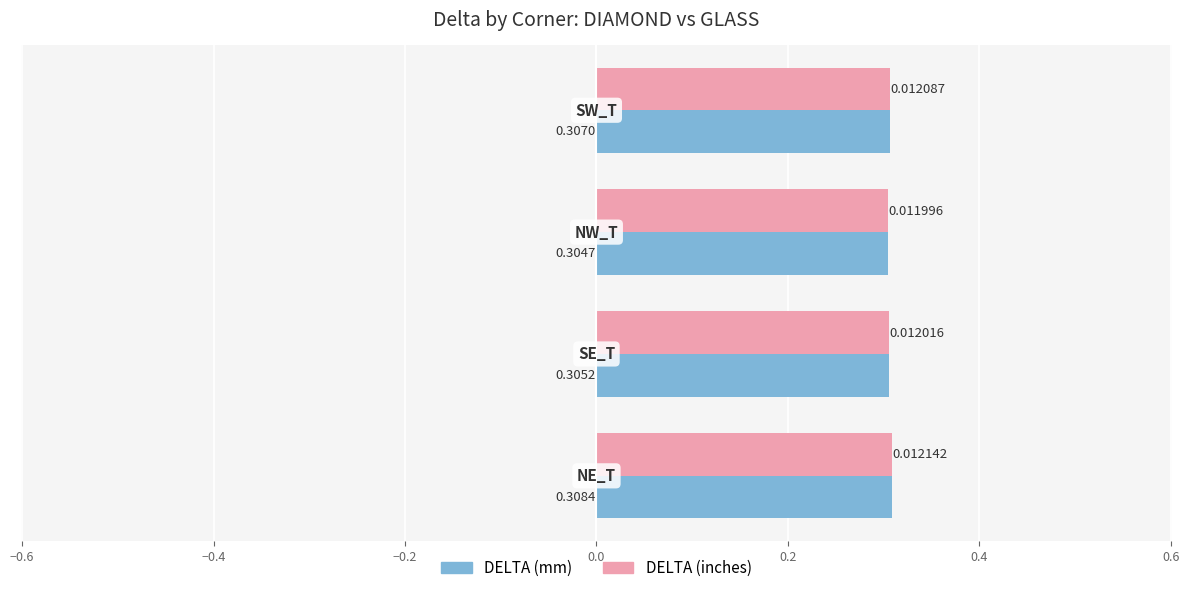

At how many categories does at least one series exceed 0?

4